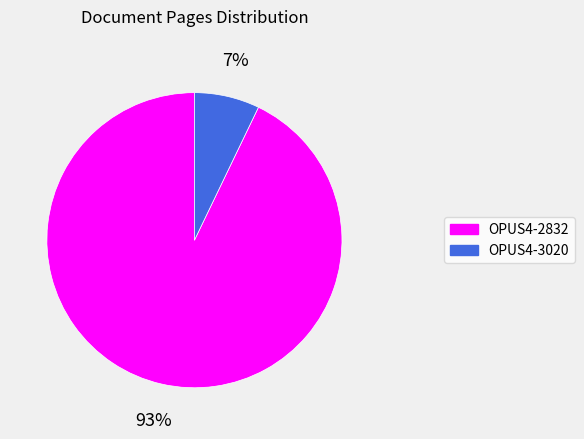

Is the sum of OPUS4-3020 and OPUS4-2832 greater than half?

Yes